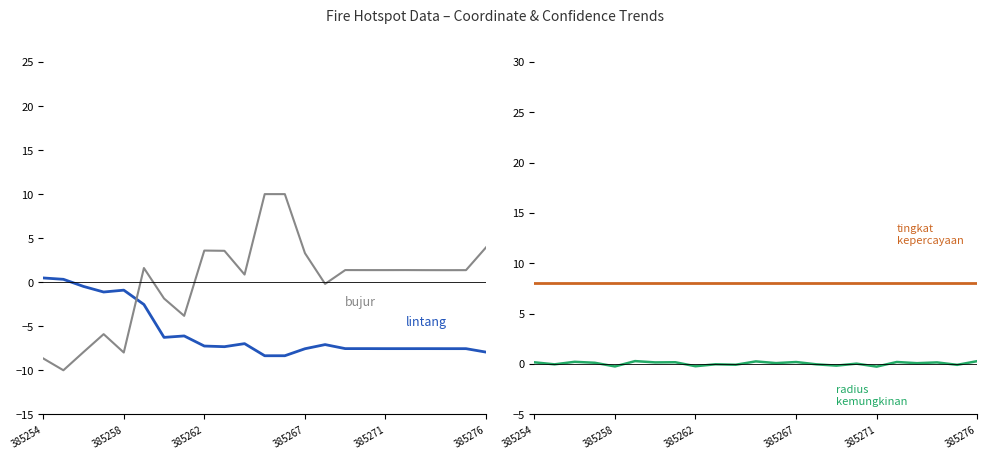

How many values in the bujur series are below 1?

9